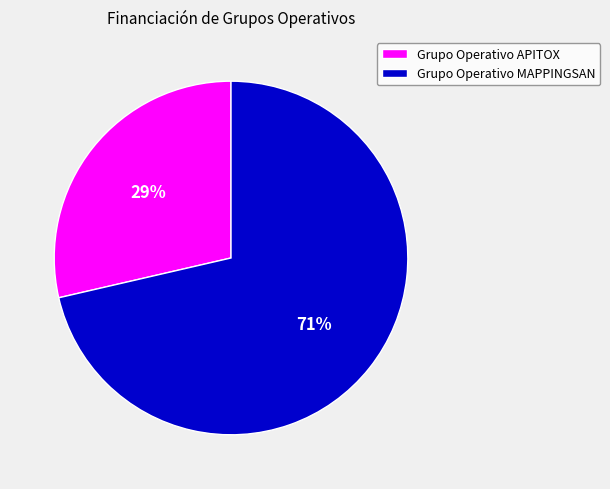

To the nearest percent, what percentage of the pie is Grupo Operativo MAPPINGSAN?

71%